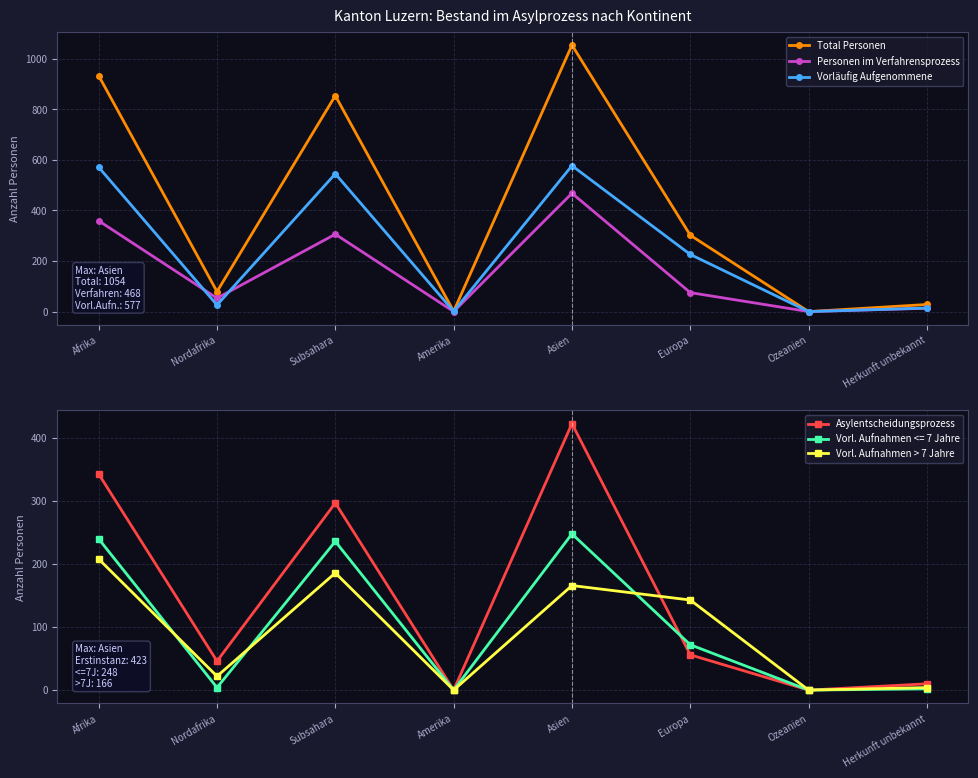

Reading left to right, list all the values displayed in this chart.

Total Personen: Afrika=933	Nordafrika=79	Subsahara=854	Amerika=1	Asien=1054	Europa=302	Ozeanien=0	Herkunft unbekannt=28
Personen im Verfahrensprozess: Afrika=359	Nordafrika=53	Subsahara=306	Amerika=0	Asien=468	Europa=75	Ozeanien=0	Herkunft unbekannt=13
Vorläufig Aufgenommene: Afrika=571	Nordafrika=26	Subsahara=545	Amerika=1	Asien=577	Europa=226	Ozeanien=0	Herkunft unbekannt=14
Asylentscheidungsprozess: Afrika=343	Nordafrika=46	Subsahara=297	Amerika=0	Asien=423	Europa=56	Ozeanien=0	Herkunft unbekannt=10
Vorl. Aufnahmen > 7 Jahre: Afrika=208	Nordafrika=22	Subsahara=186	Amerika=0	Asien=166	Europa=143	Ozeanien=0	Herkunft unbekannt=4